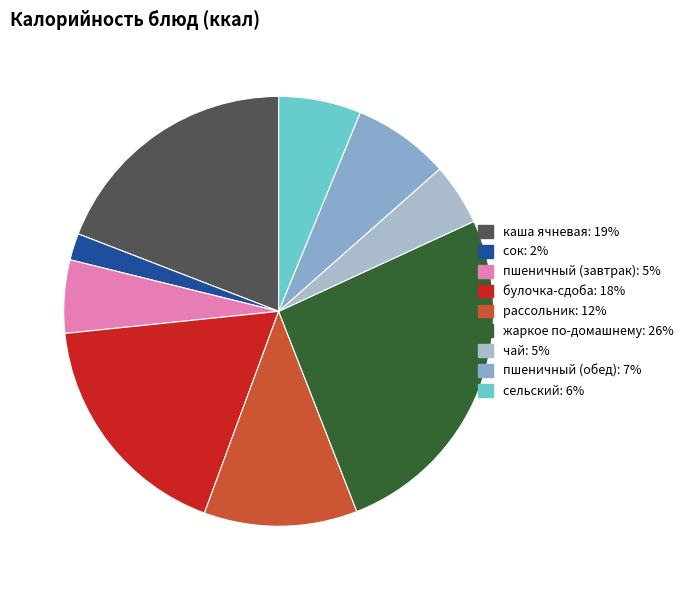

Rank the categories by value from highest to lowest.

жаркое по-домашнему, каша ячневая, булочка-сдоба, рассольник, пшеничный (обед), сельский, пшеничный (завтрак), чай, сок